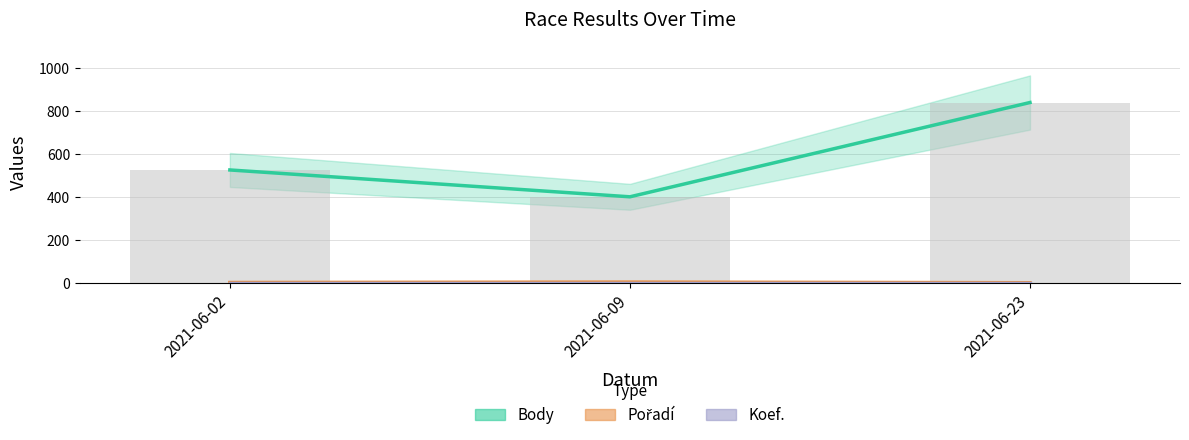

Rank the series at 2021-06-02 from lowest to highest value.

Koef., Pořadí, Body